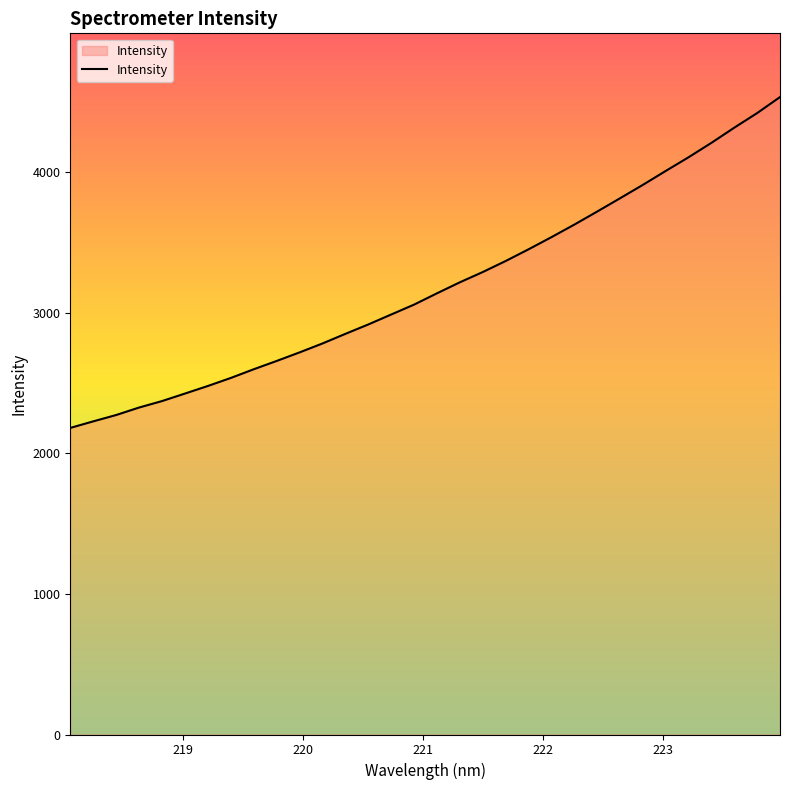

What is the difference between the maximum and minimum values?

2353.4